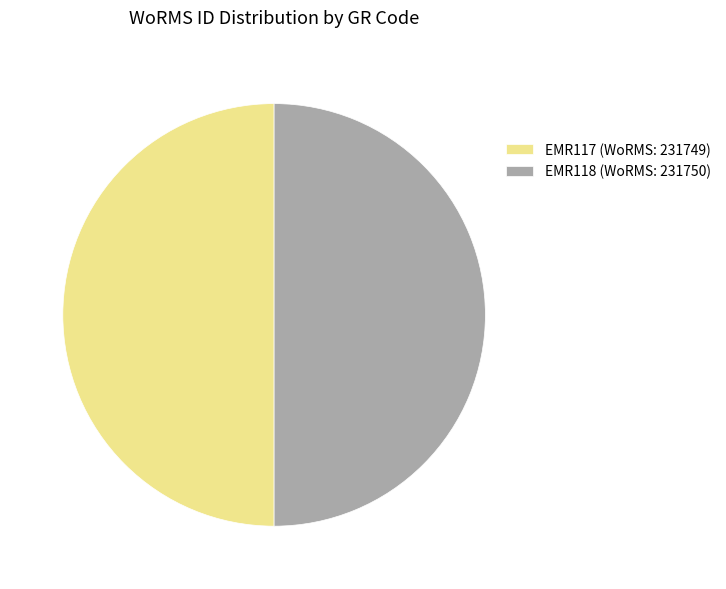

True or false: EMR117 (WoRMS: 231749) accounts for 63% of the total.

False